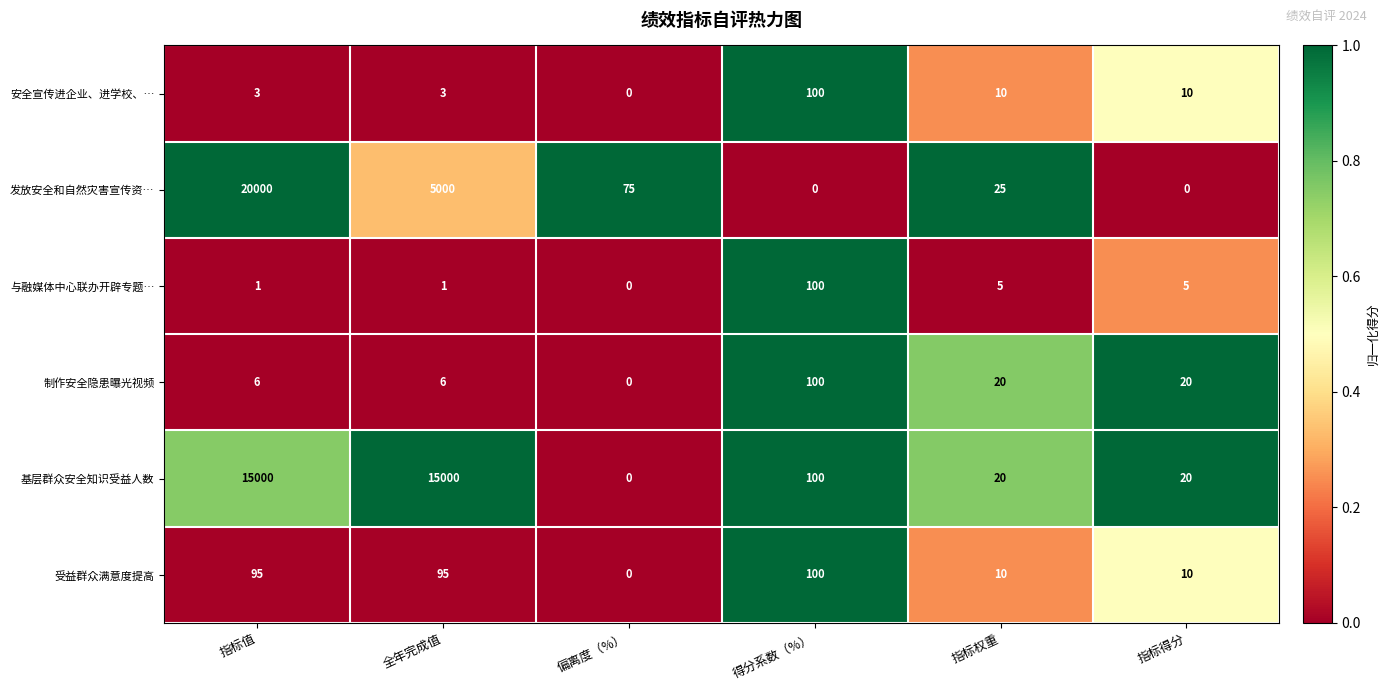

At which label does 发放安全和自然灾害宣传资… reach its peak?

指标值